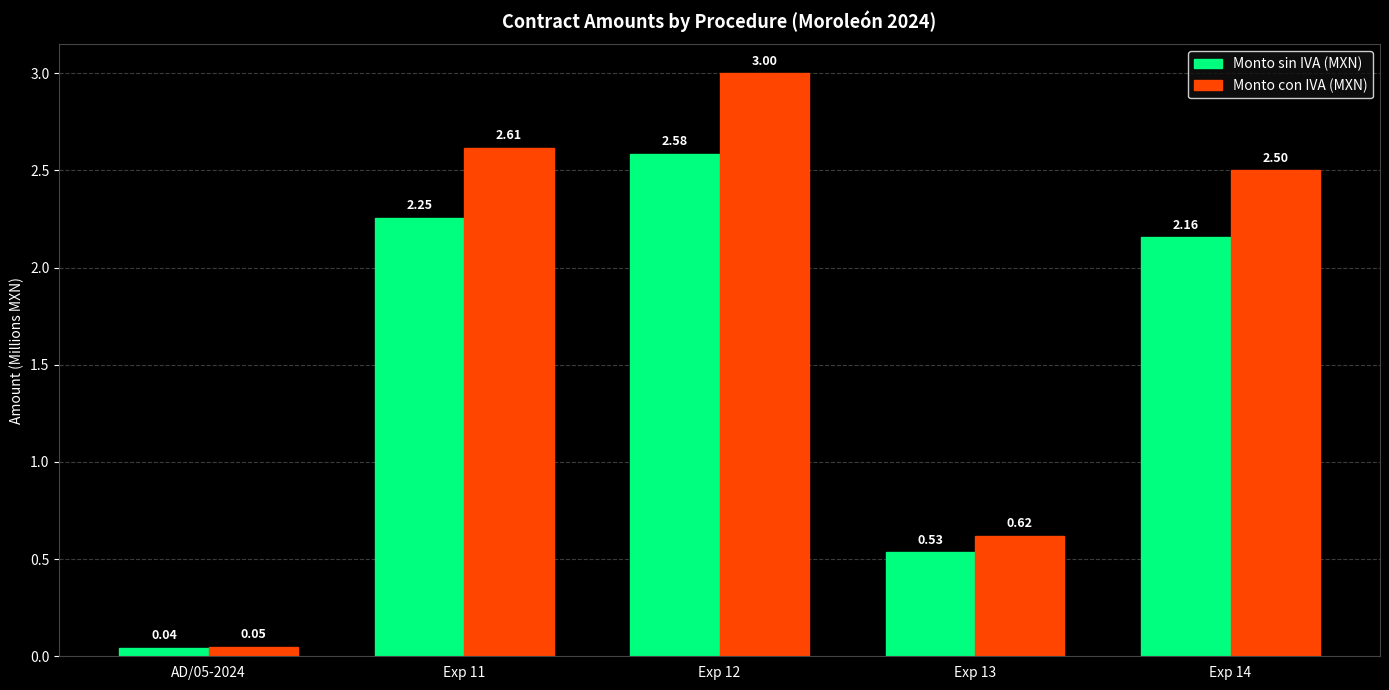

Does the chart contain stacked bars?

No